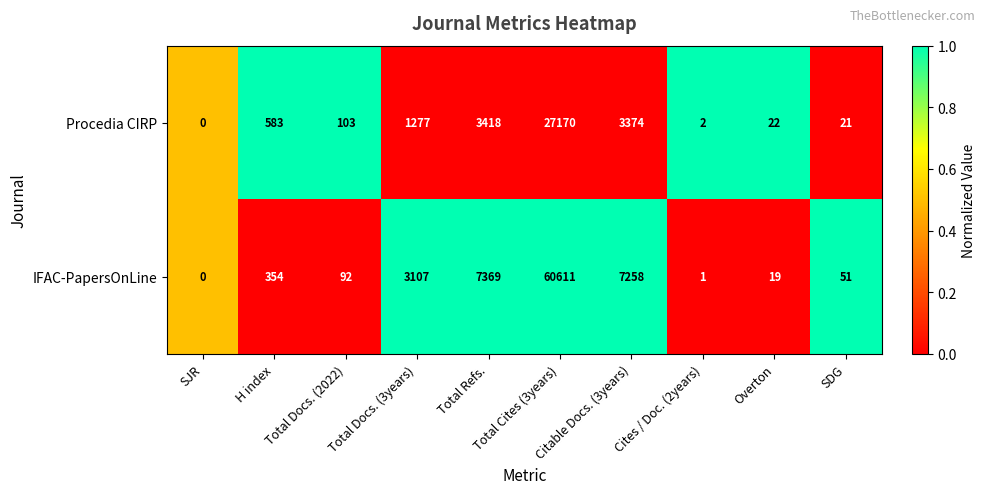

How many values in Procedia CIRP are above zero?

9